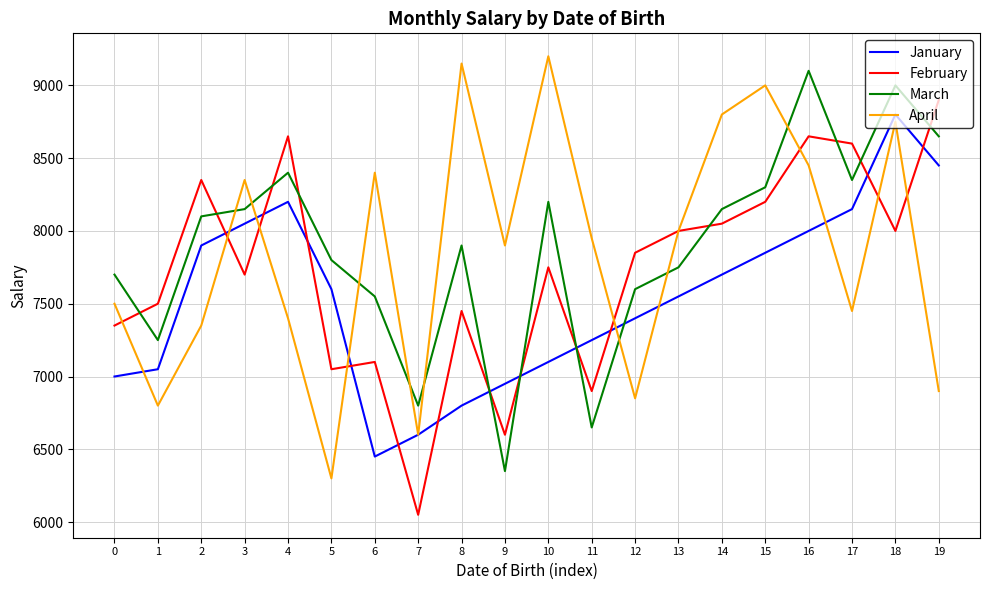

Reading right to left, what are all the values shown in this chart?

January: 8450	8800	8150	8000	7850	7700	7550	7400	7250	7100	6950	6800	6600	6450	7600	8200	8050	7900	7050	7000
February: 8900	8000	8600	8650	8200	8050	8000	7850	6900	7750	6600	7450	6050	7100	7050	8650	7700	8350	7500	7350
March: 8650	9000	8350	9100	8300	8150	7750	7600	6650	8200	6350	7900	6800	7550	7800	8400	8150	8100	7250	7700
April: 6900	8750	7450	8450	9000	8800	8000	6850	7950	9200	7900	9150	6600	8400	6300	7400	8350	7350	6800	7500